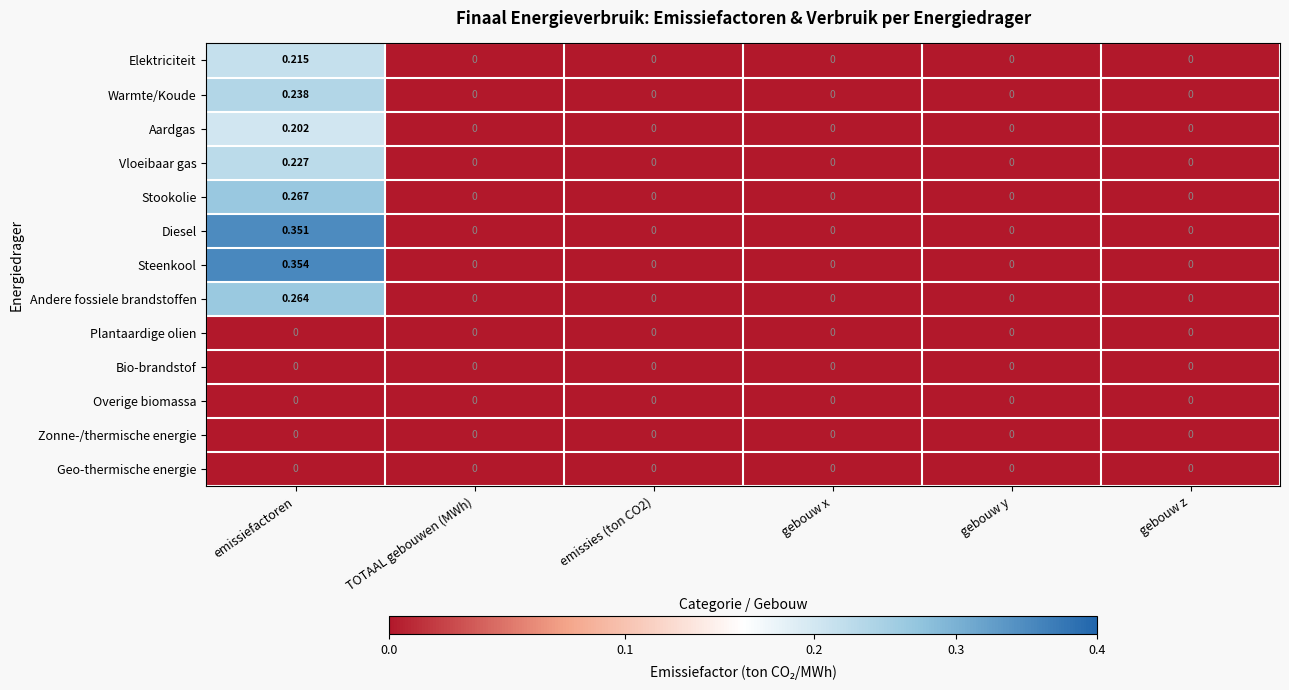

Which category has the highest value across all series?

emissiefactoren